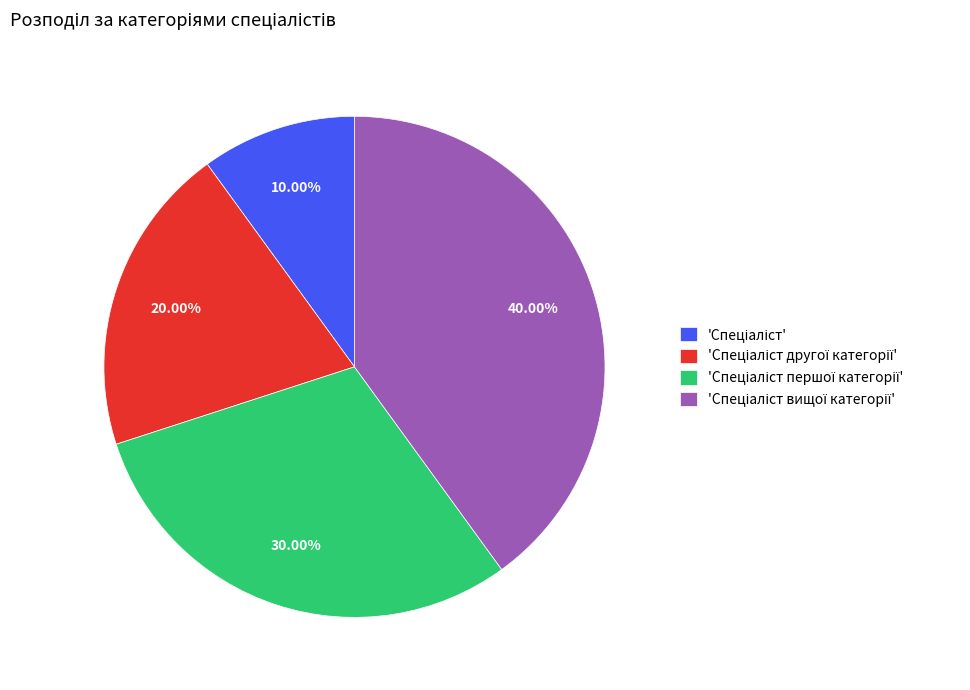

Is there any slice that represents more than half of the pie?

No